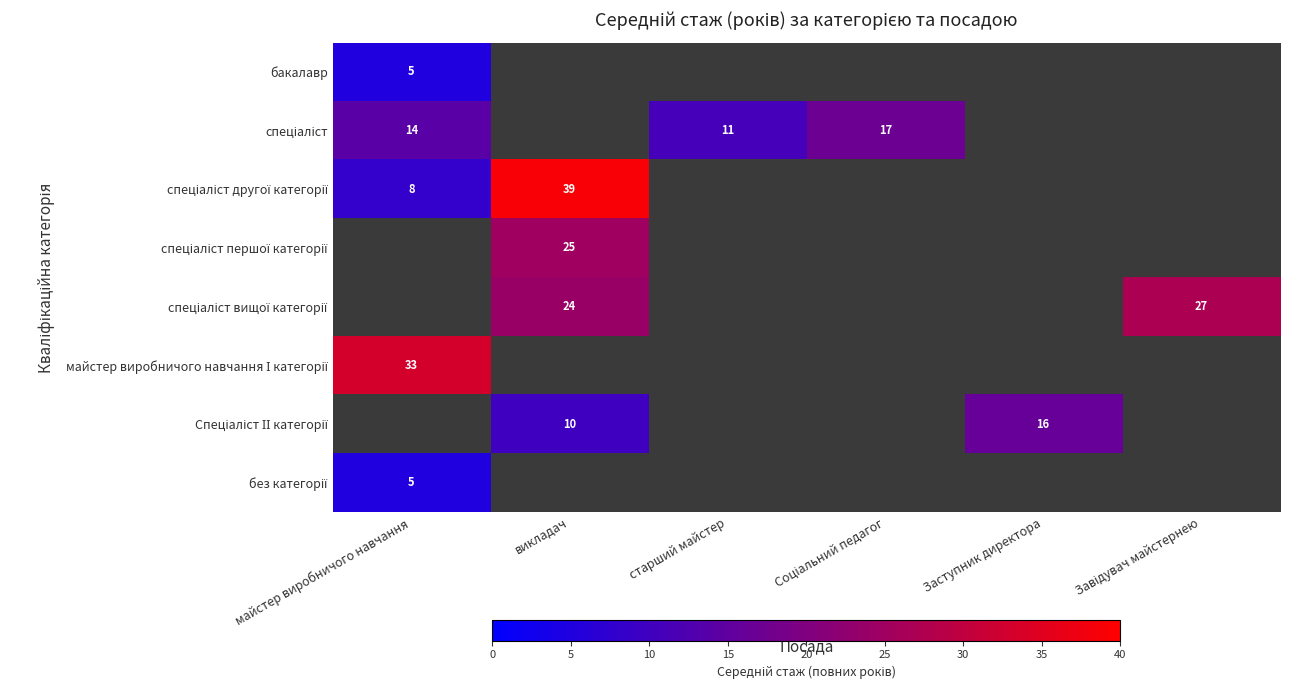

How many data points in спеціаліст are above 11?

2